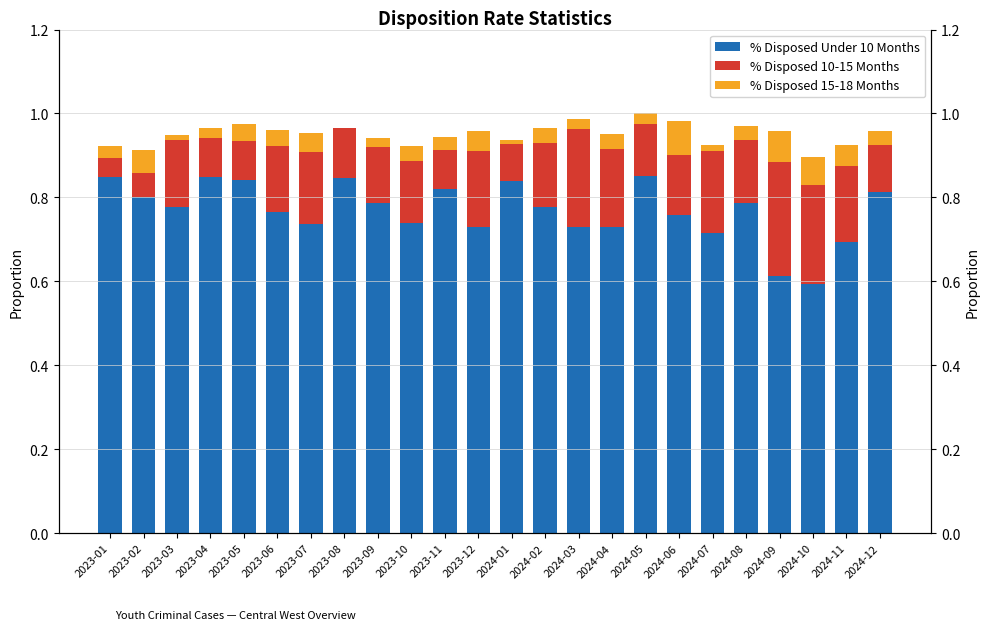

What is the greatest value displayed?

0.8